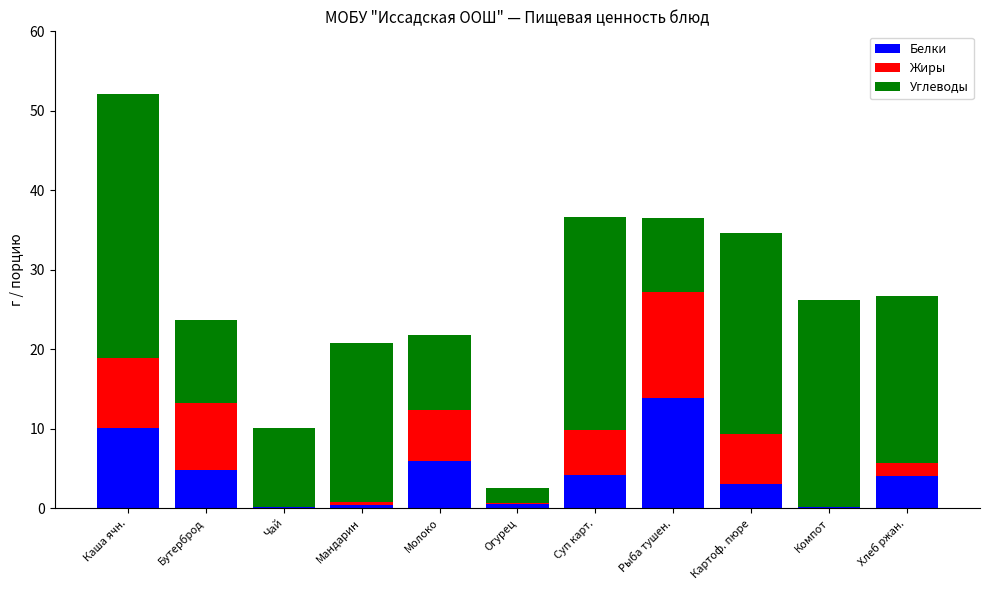

What are all the series names shown in the legend?

Белки, Жиры, Углеводы